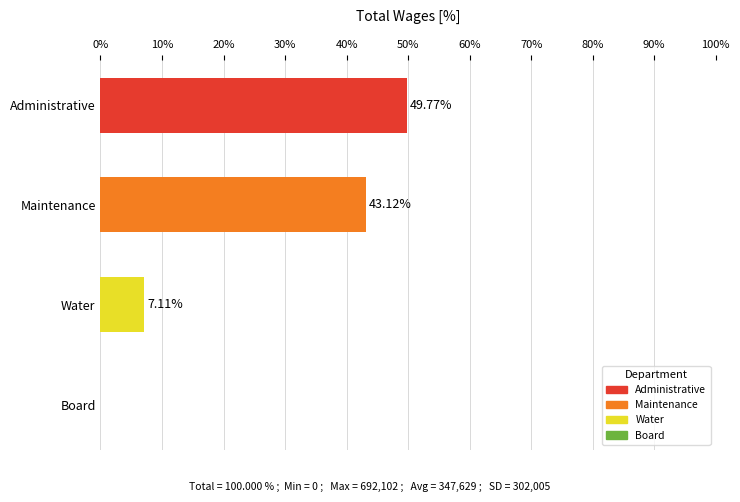

Where is the data nearest to the value 24?

Water